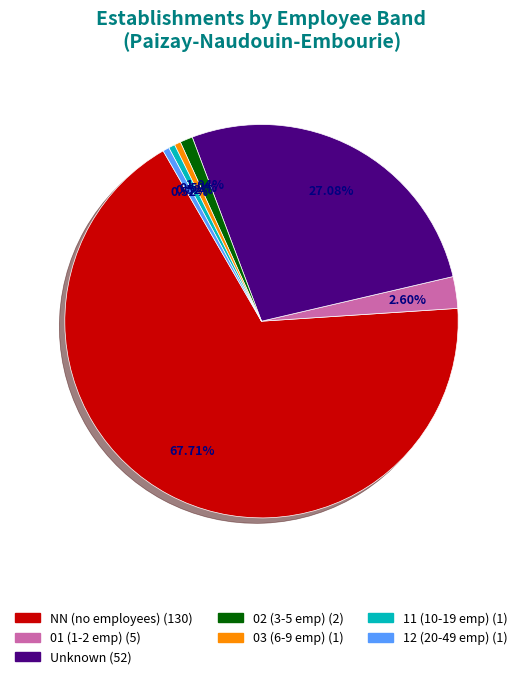

Is there any slice that represents more than half of the pie?

Yes